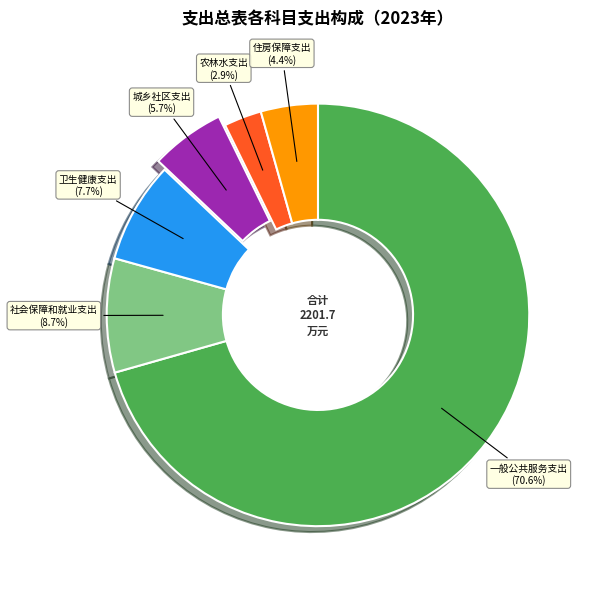

Approximately how many times larger is the value at 农林水支出 compared to 住房保障支出?

0.7